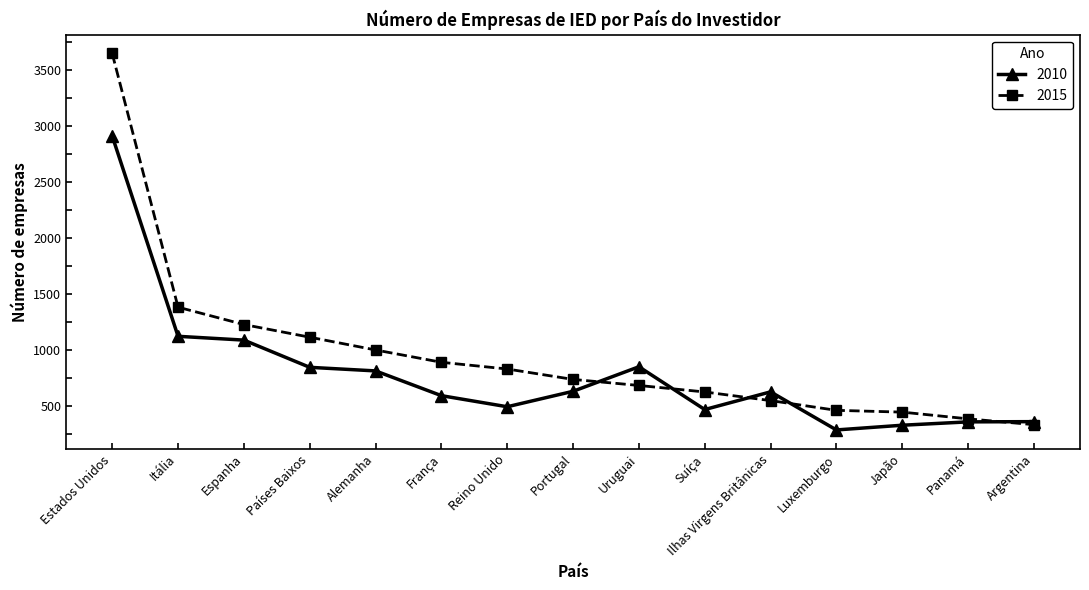

What is the label of the 7th point from the right?

Uruguai